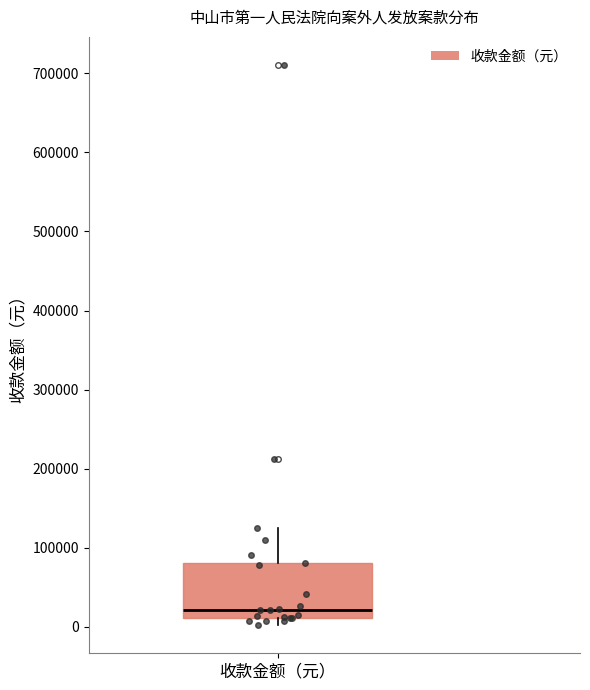

Where is the upper edge of the box for 收款金额（元） on the y-axis? The values are not printed on the chart, so give them approximately, as read against the axis.

80000